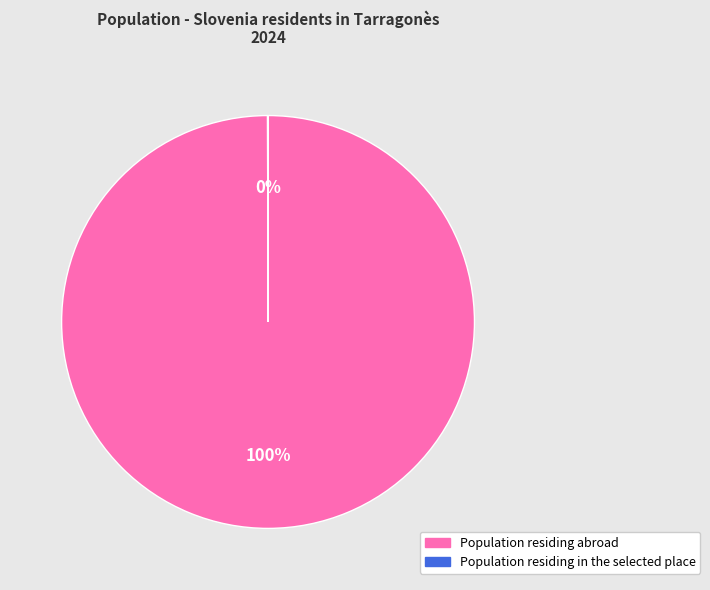

Which category has the biggest portion of the pie?

Population residing abroad